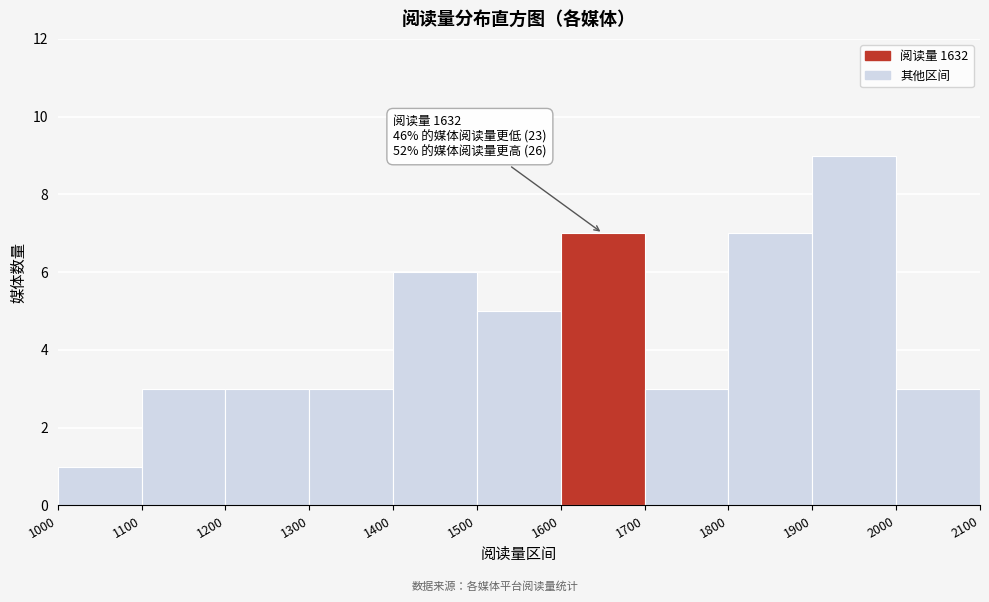

Which range on the x-axis has the tallest bar?

1900 to 2000